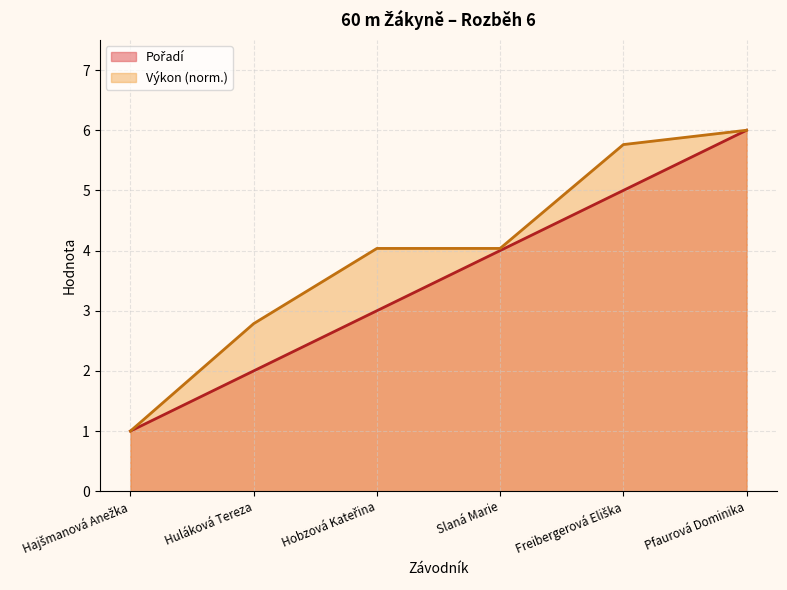

Where is Výkon nearest to the value 3?

Huláková Tereza